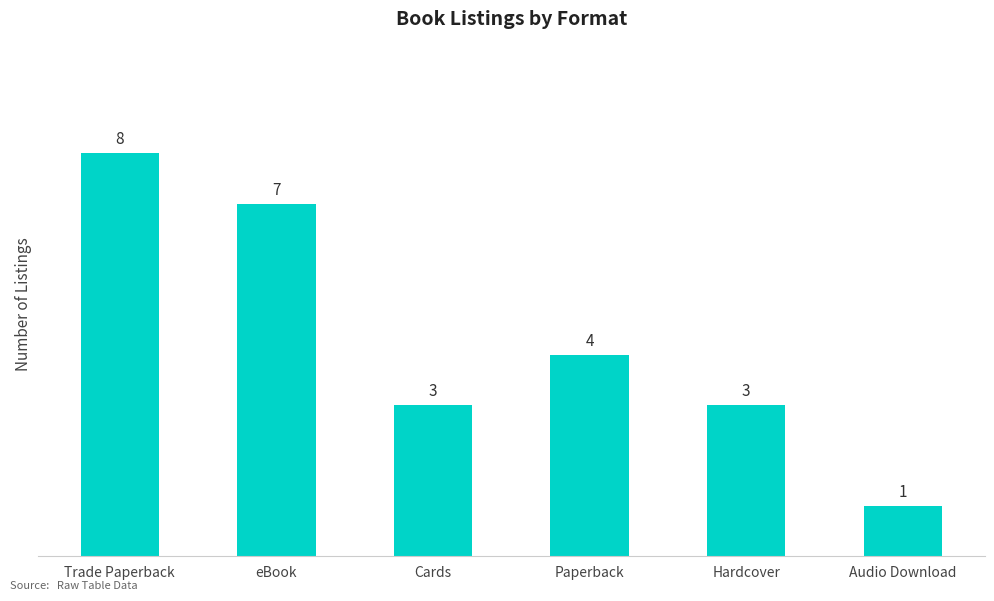

The value at Cards is 5. True or false?

False